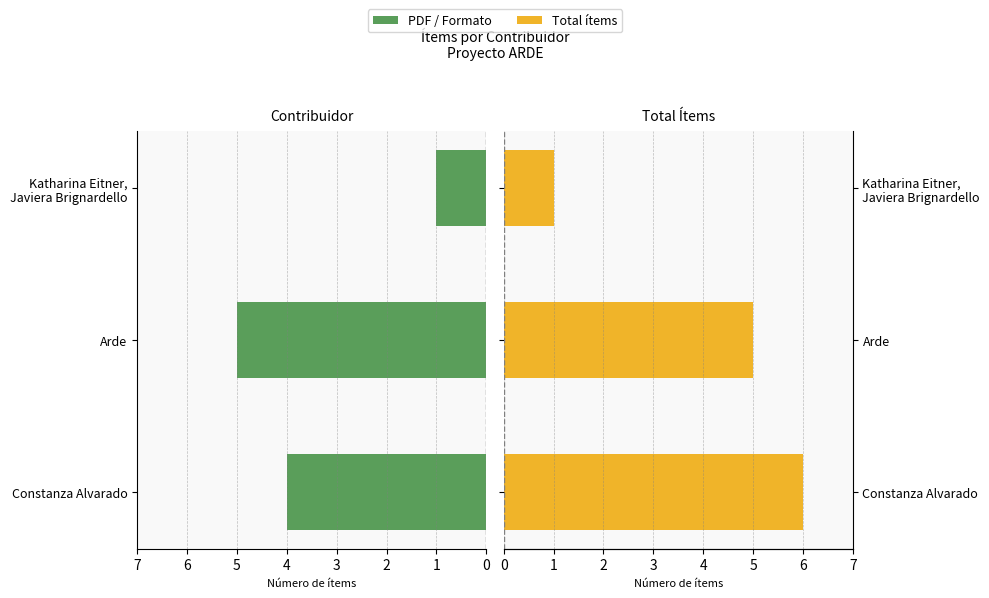

What is the difference between the highest and lowest values at Katharina Eitner, Javiera Brignardello?

1